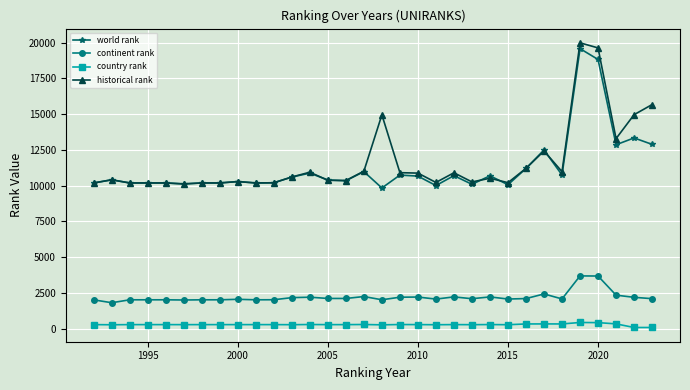

How many series are shown in this chart?

4